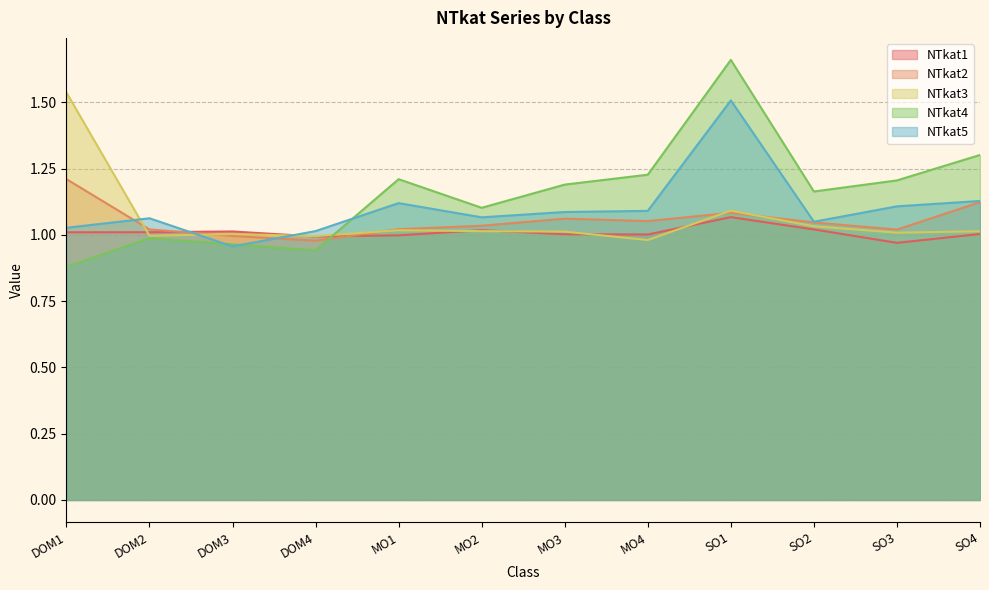

Reading right to left, list all the values displayed in this chart.

NTkat1: SO4=1.0	SO3=1.0	SO2=1.0	SO1=1.1	MO4=1.0	MO3=1.0	MO2=1.0	MO1=1.0	DOM4=1.0	DOM3=1.0	DOM2=1.0	DOM1=1.0
NTkat2: SO4=1.1	SO3=1.0	SO2=1.0	SO1=1.1	MO4=1.1	MO3=1.1	MO2=1.0	MO1=1.0	DOM4=1.0	DOM3=1.0	DOM2=1.0	DOM1=1.2
NTkat3: SO4=1.0	SO3=1.0	SO2=1.0	SO1=1.1	MO4=1.0	MO3=1.0	MO2=1.0	MO1=1.0	DOM4=1.0	DOM3=1.0	DOM2=1.0	DOM1=1.5
NTkat4: SO4=1.3	SO3=1.2	SO2=1.2	SO1=1.7	MO4=1.2	MO3=1.2	MO2=1.1	MO1=1.2	DOM4=0.9	DOM3=1.0	DOM2=1.0	DOM1=0.9
NTkat5: SO4=1.1	SO3=1.1	SO2=1.0	SO1=1.5	MO4=1.1	MO3=1.1	MO2=1.1	MO1=1.1	DOM4=1.0	DOM3=1.0	DOM2=1.1	DOM1=1.0